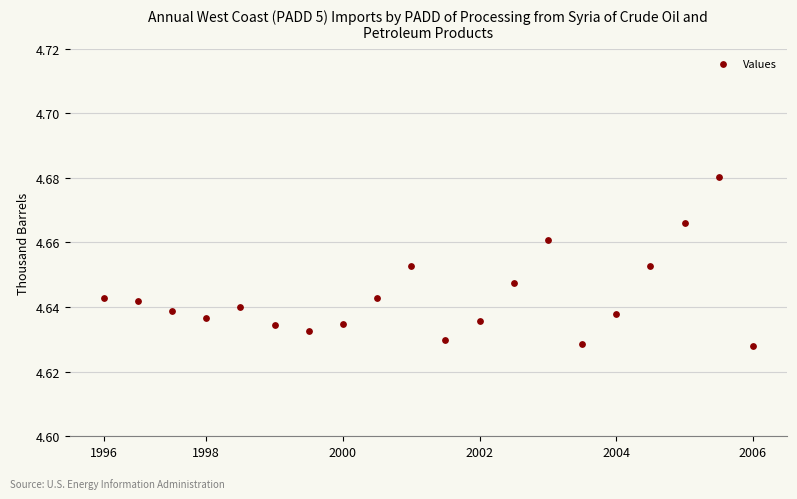

What is the range of X values (max minus min)?

19.0